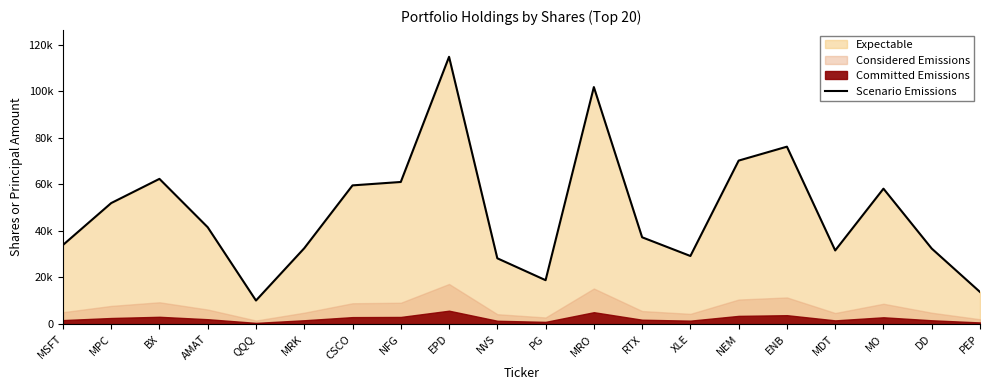

What is the ratio of the value at MRK to the value at NFG?

0.5